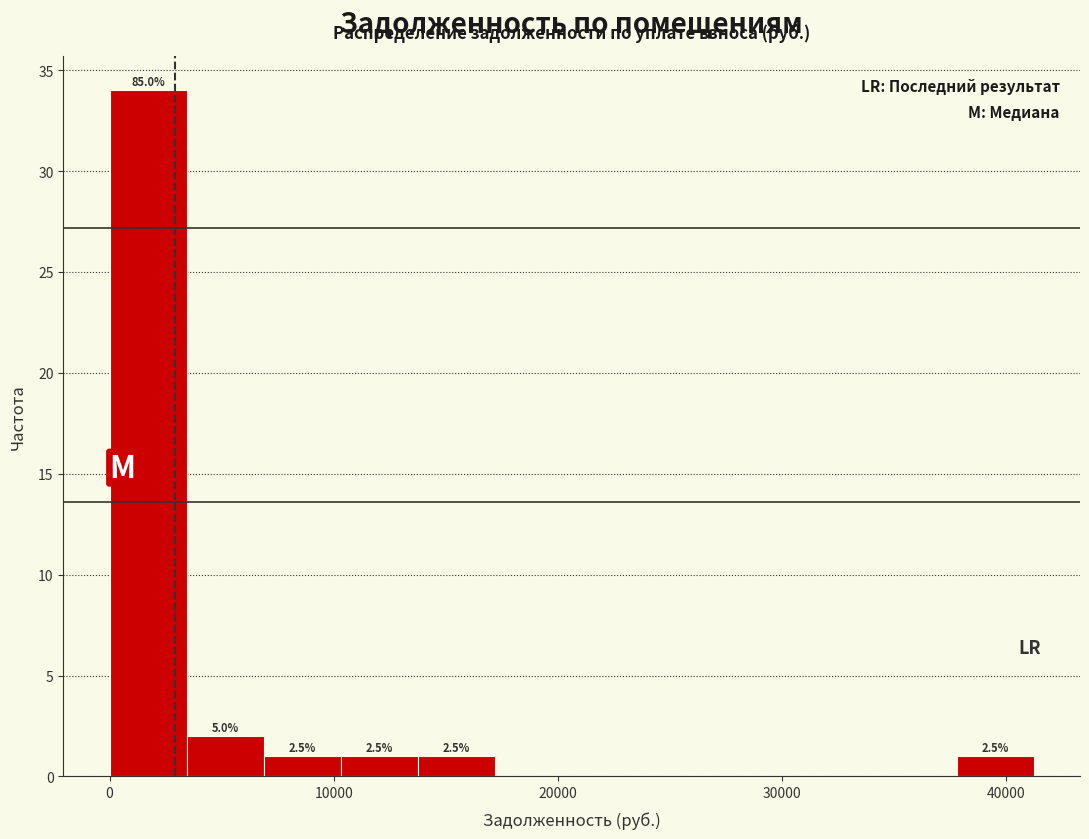

Around what value on the x-axis is the tallest bar? Give the approximate position of its centre, as read against the axis.

2000